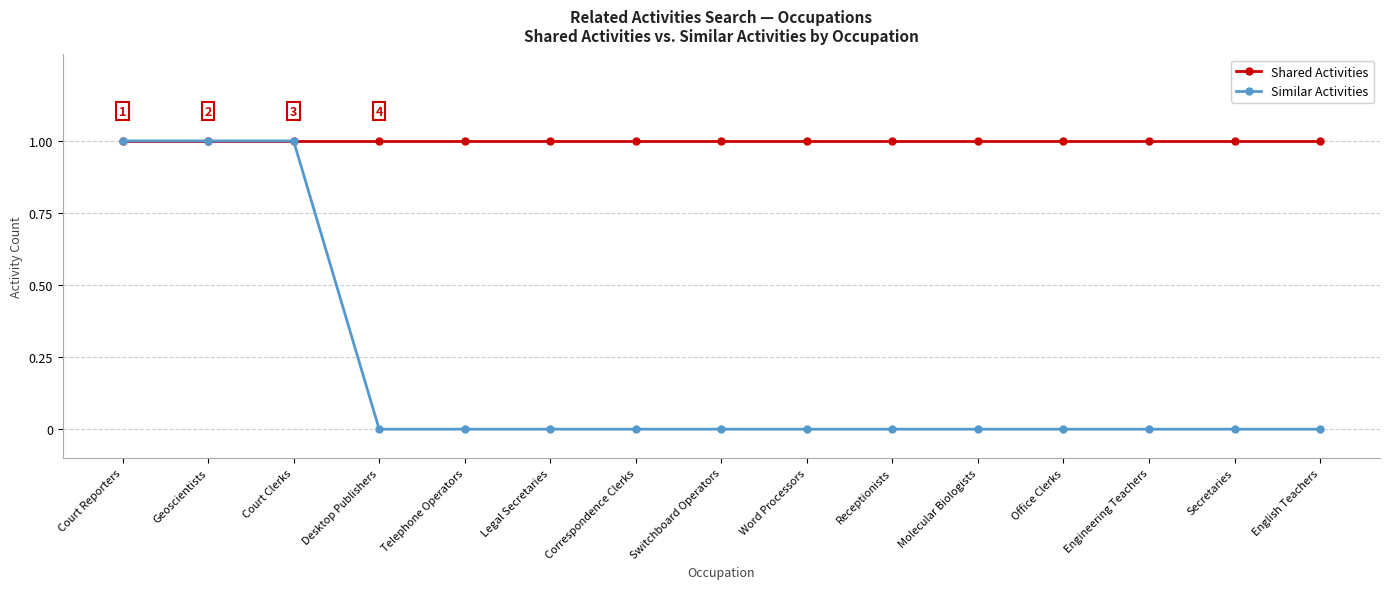

Which series changed the most between Geoscientists and Receptionists?

Similar Activities